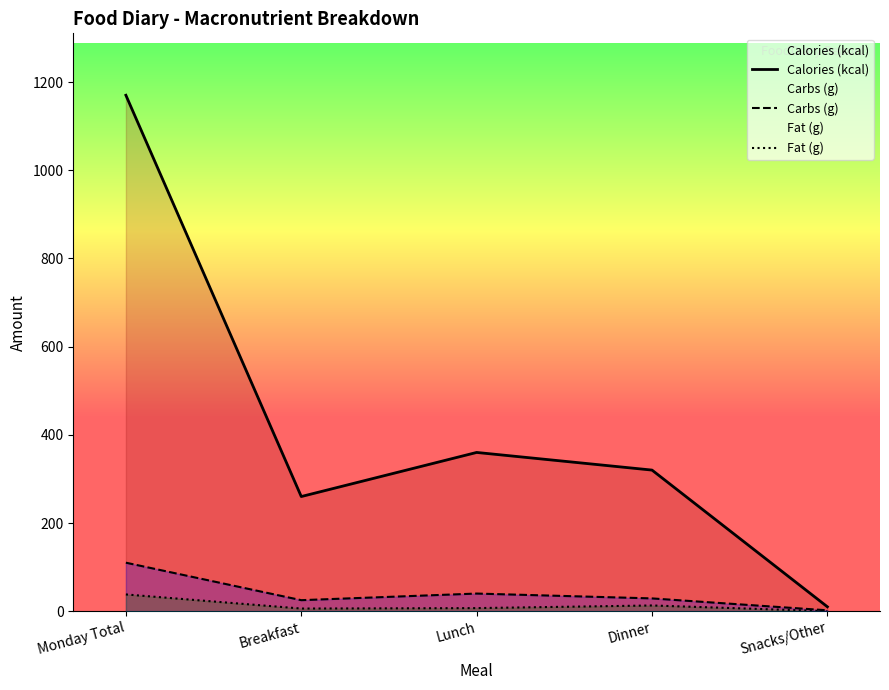

Which series changed the most between Dinner and Snacks/Other?

Calories (kcal)